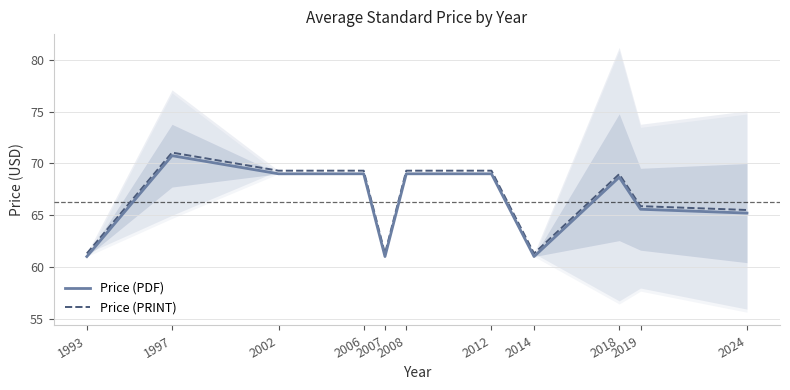

How many interior local peaks does the Price (PRINT) series have?

2